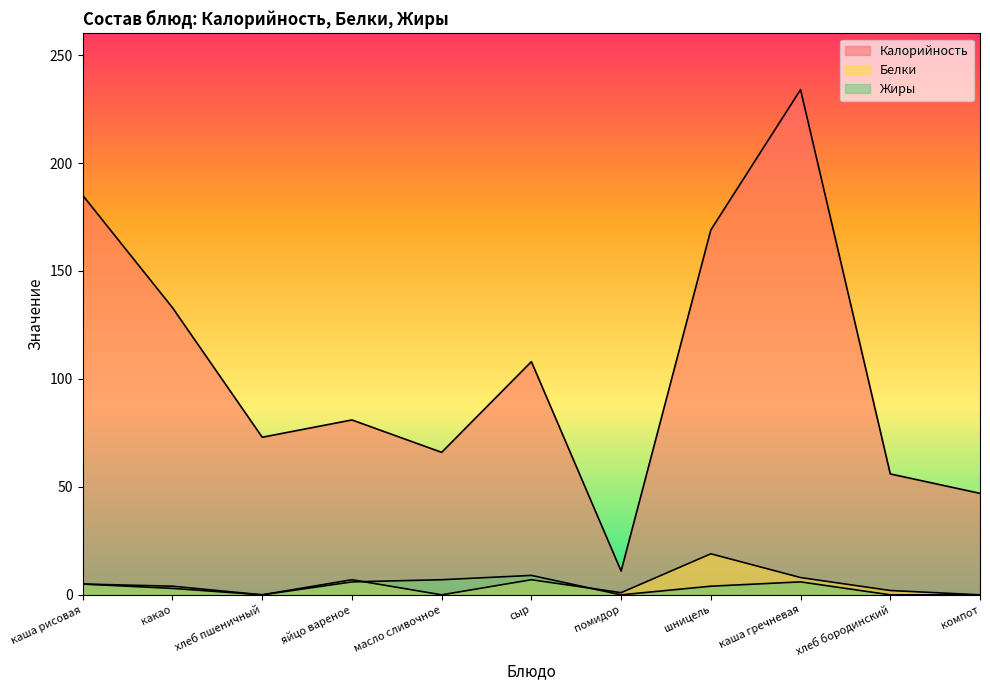

At which category is the sum across all series the highest?

каша гречневая